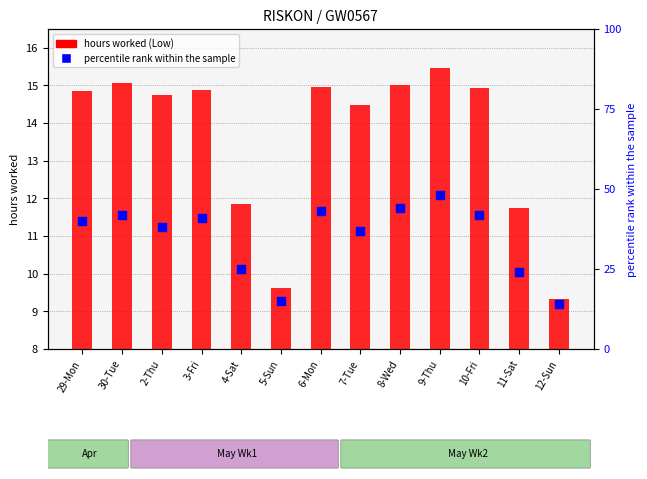

Which series contains the lowest Y value?

hours worked (Low)